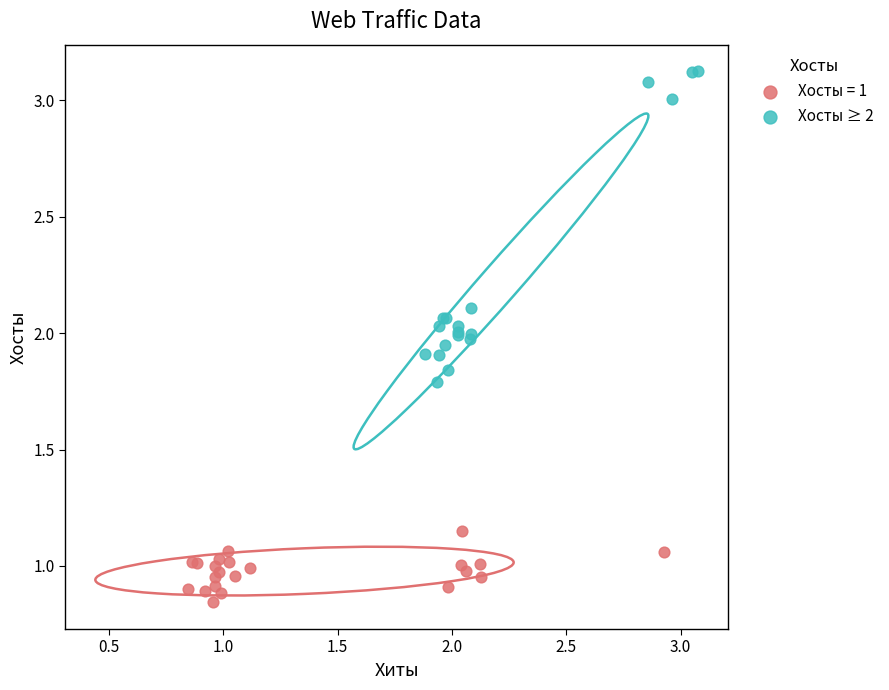

Which series reaches the maximum Y coordinate?

Хосты ≥ 2